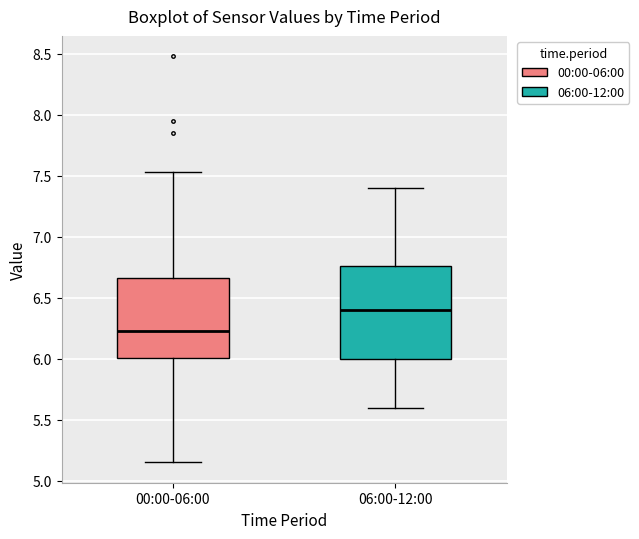

Which box's median line is the highest?

06:00-12:00